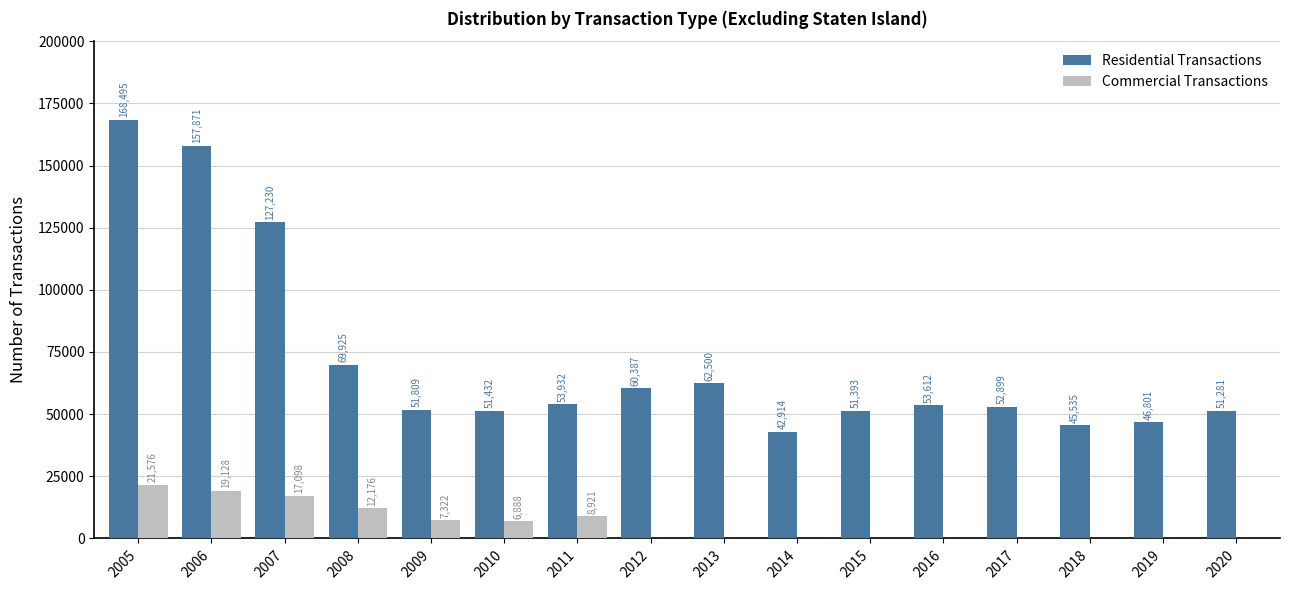

What is the sum of all Commercial Transactions values?

93109